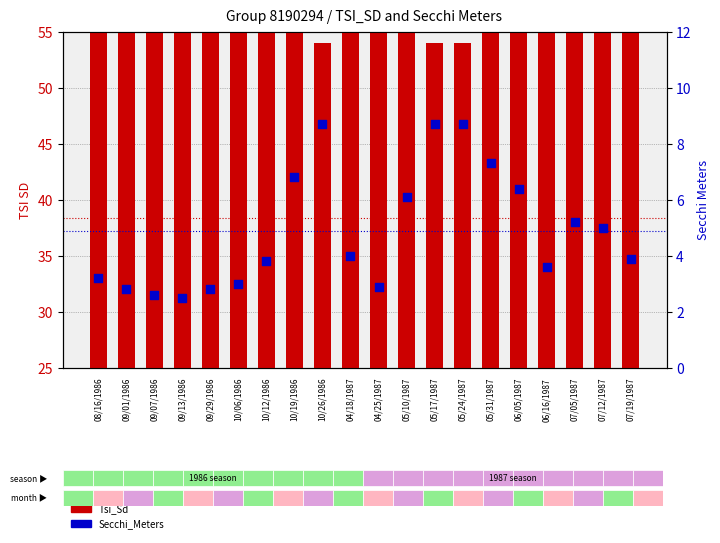

At which category is the sum across all series the highest?

09/13/1986